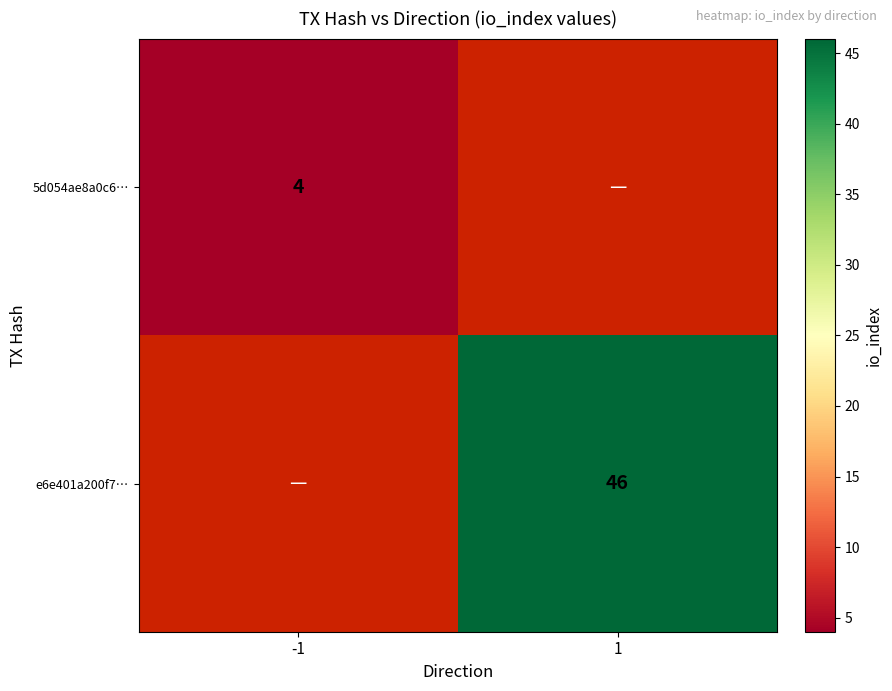

True or false: e6e401a200f7… has a value of 83 at 1.

False